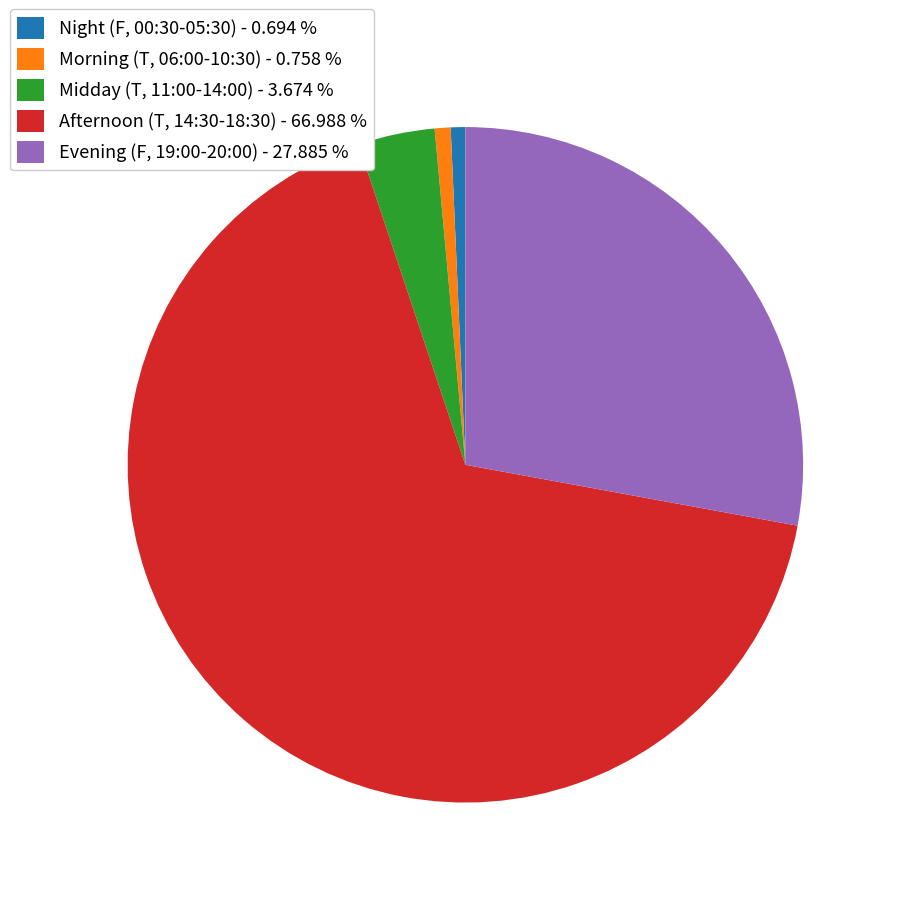

Rank the categories by value from highest to lowest.

Afternoon (T, 14:30-18:30) - 66.988 %, Evening (F, 19:00-20:00) - 27.885 %, Midday (T, 11:00-14:00) - 3.674 %, Morning (T, 06:00-10:30) - 0.758 %, Night (F, 00:30-05:30) - 0.694 %